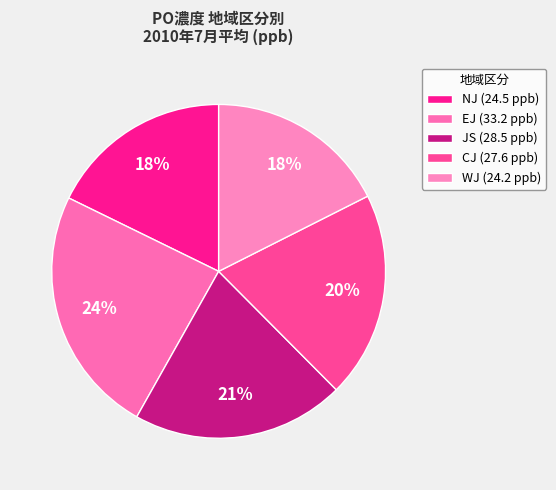

What percentage is the EJ slice, to the nearest percent?

24%